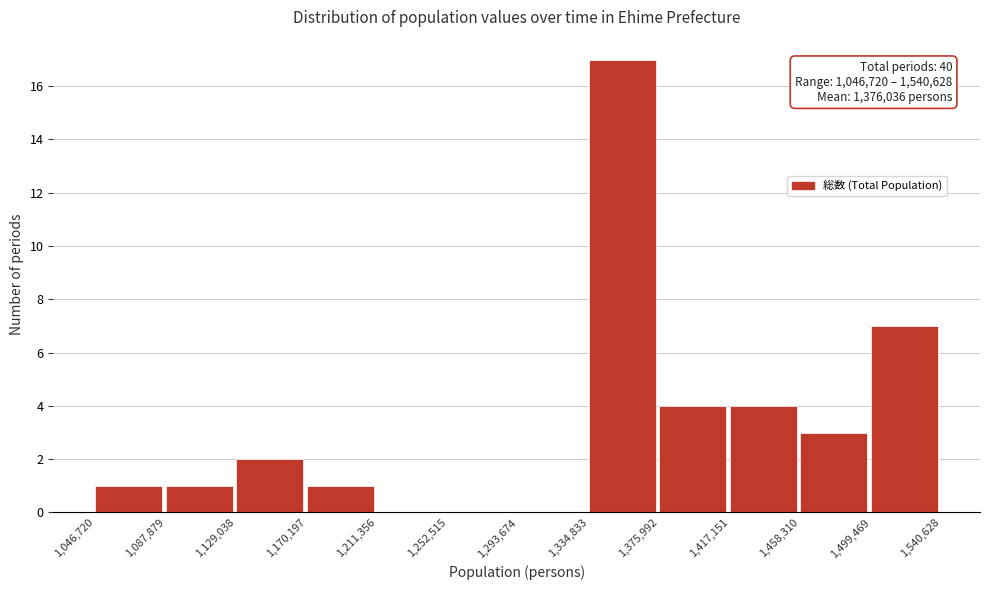

Over which range of the x-axis is the bar tallest?

1,334,833 to 1,375,992